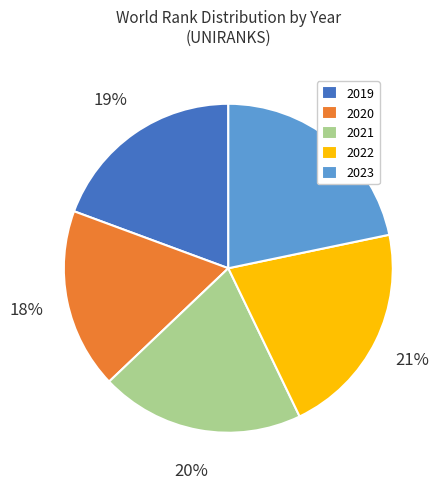

Rank the categories by value from highest to lowest.

2023, 2022, 2021, 2019, 2020